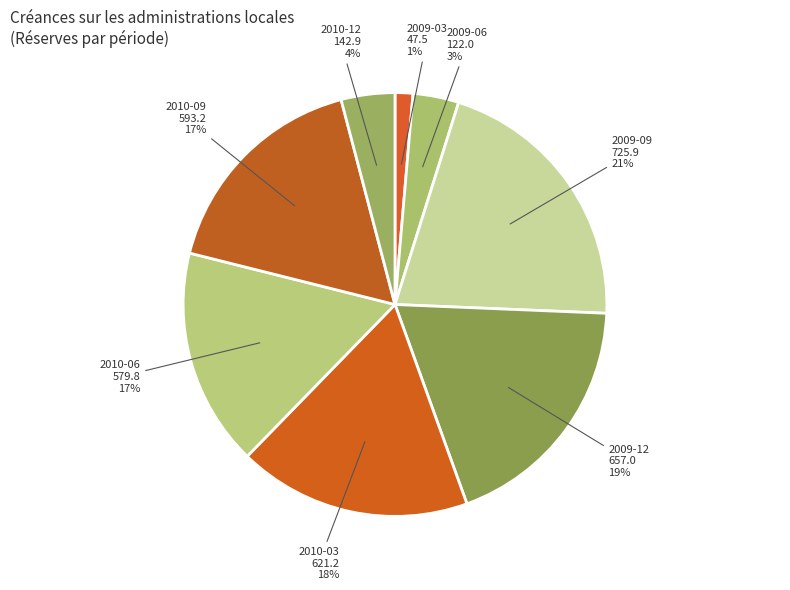

What percentage is the 2010-12 slice, to the nearest percent?

4%